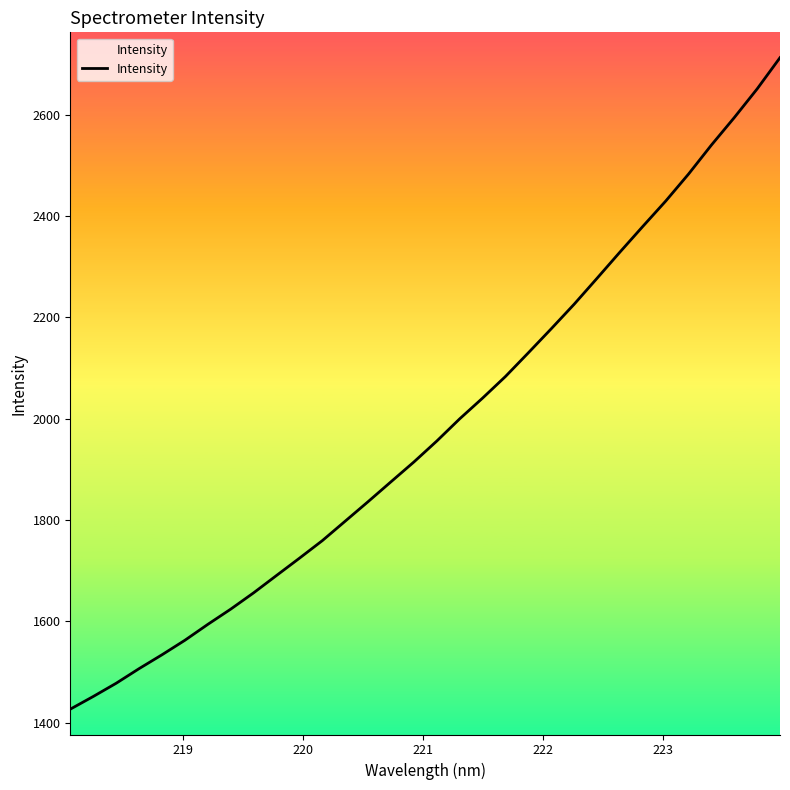

What is the greatest value displayed?

2712.3